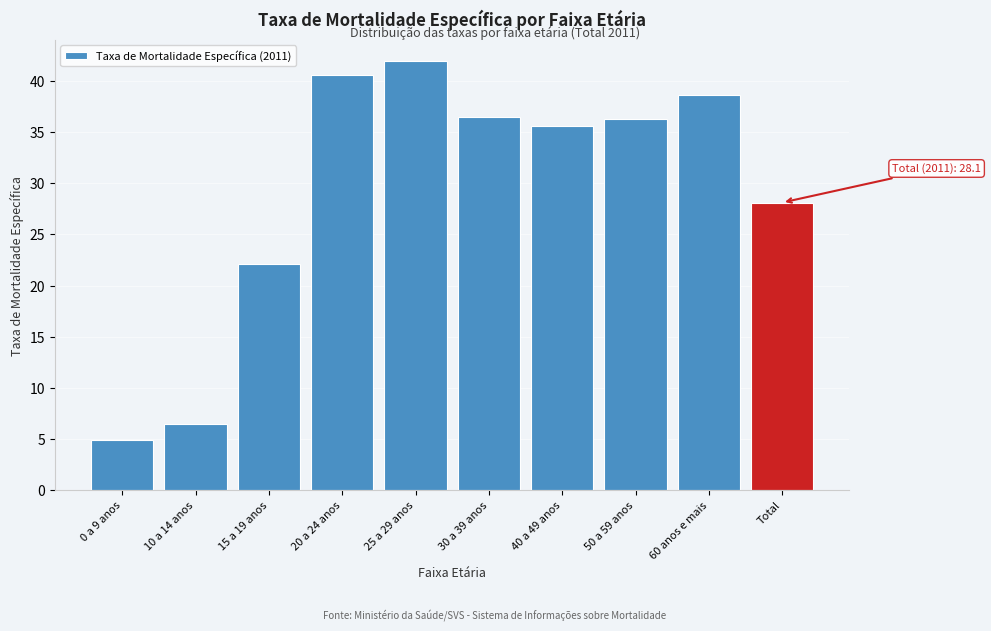

Reading left to right, list all the values displayed in this chart.

4.9	6.5	22.1	40.6	41.9	36.5	35.6	36.3	38.6	28.1